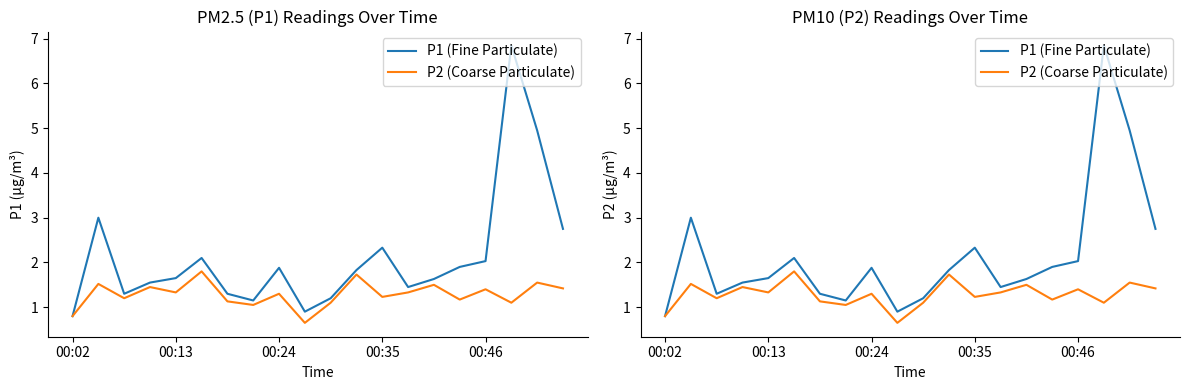

What value does the P1 (Fine Particulate) series have at 00:35?

2.3